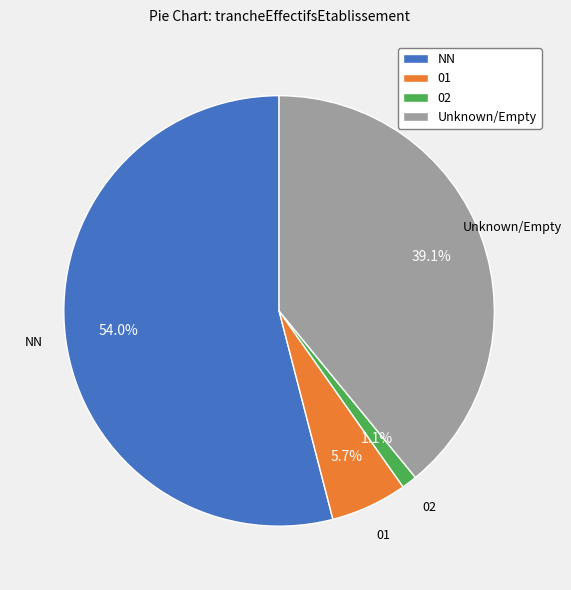

What percentage do Unknown/Empty and 01 together represent?

44.8%